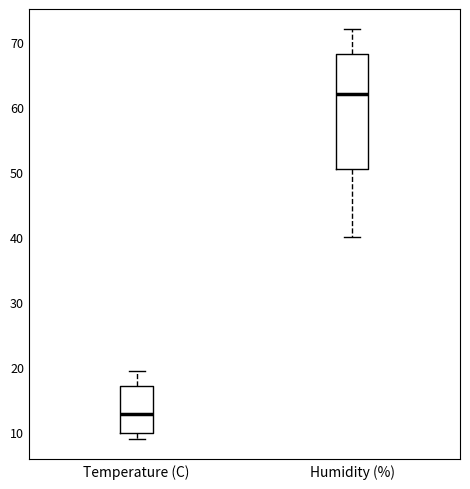

Where is the upper edge of the box for Temperature (C) on the y-axis? The values are not printed on the chart, so give them approximately, as read against the axis.

17